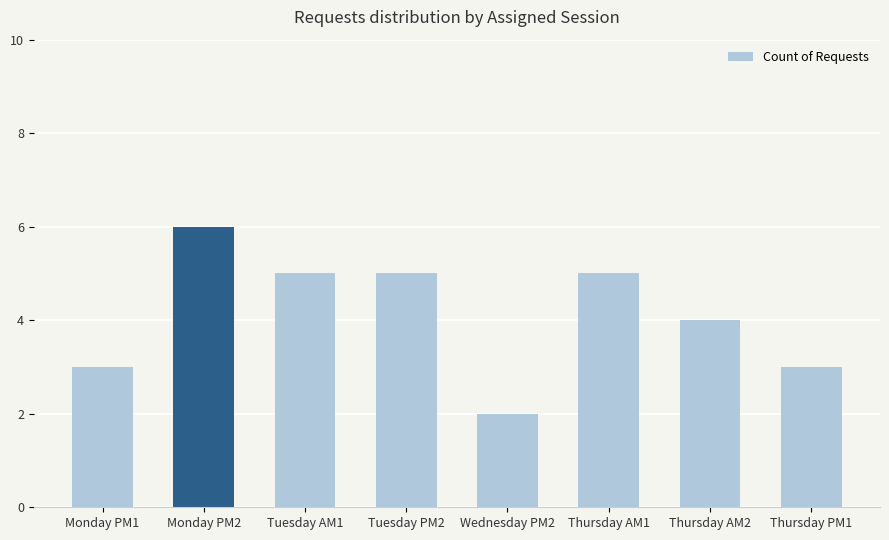

What is the sum of the values at Monday PM1 and Monday PM2?

9